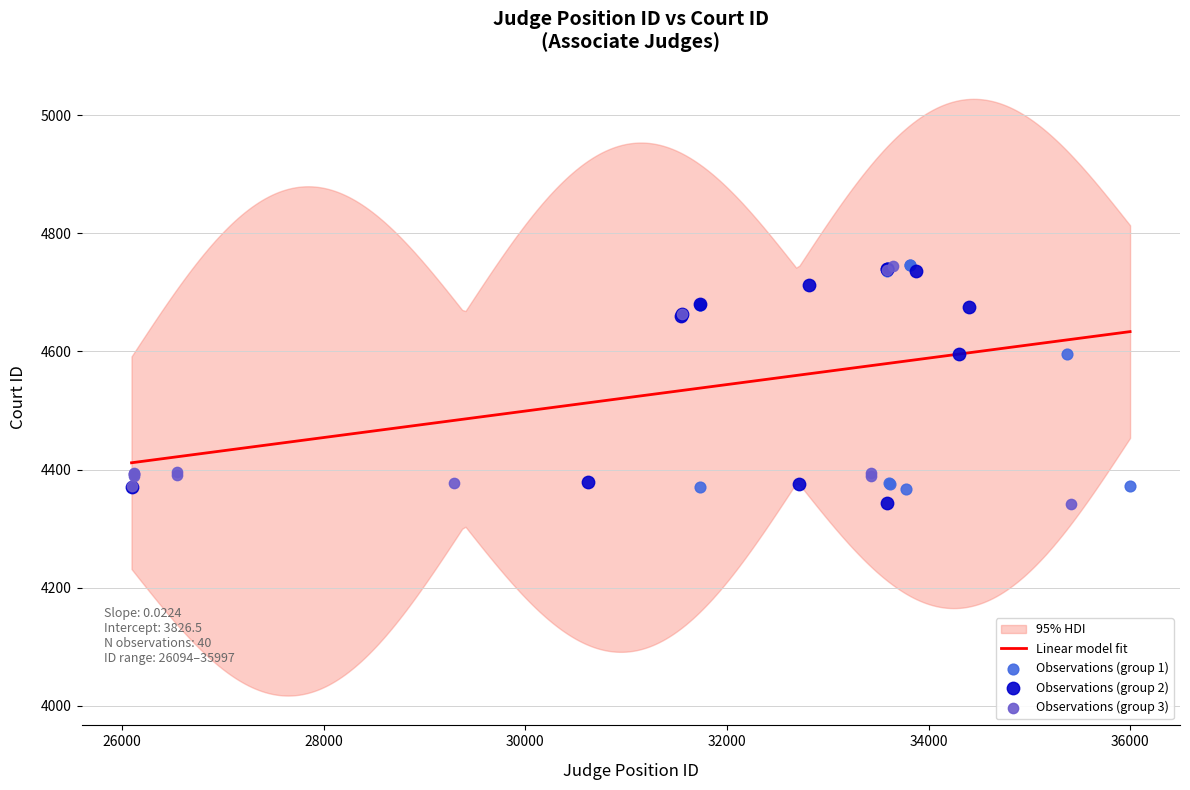

What is the change in value from 31735 to 32811?

+34